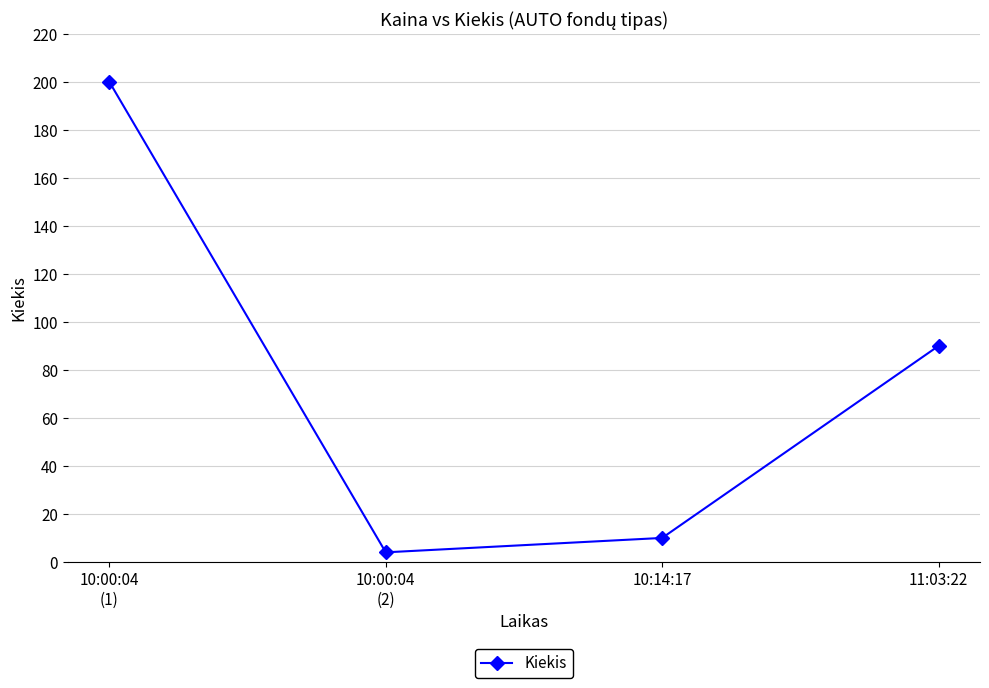

What is the label of the 2nd point from the right?

10:14:17